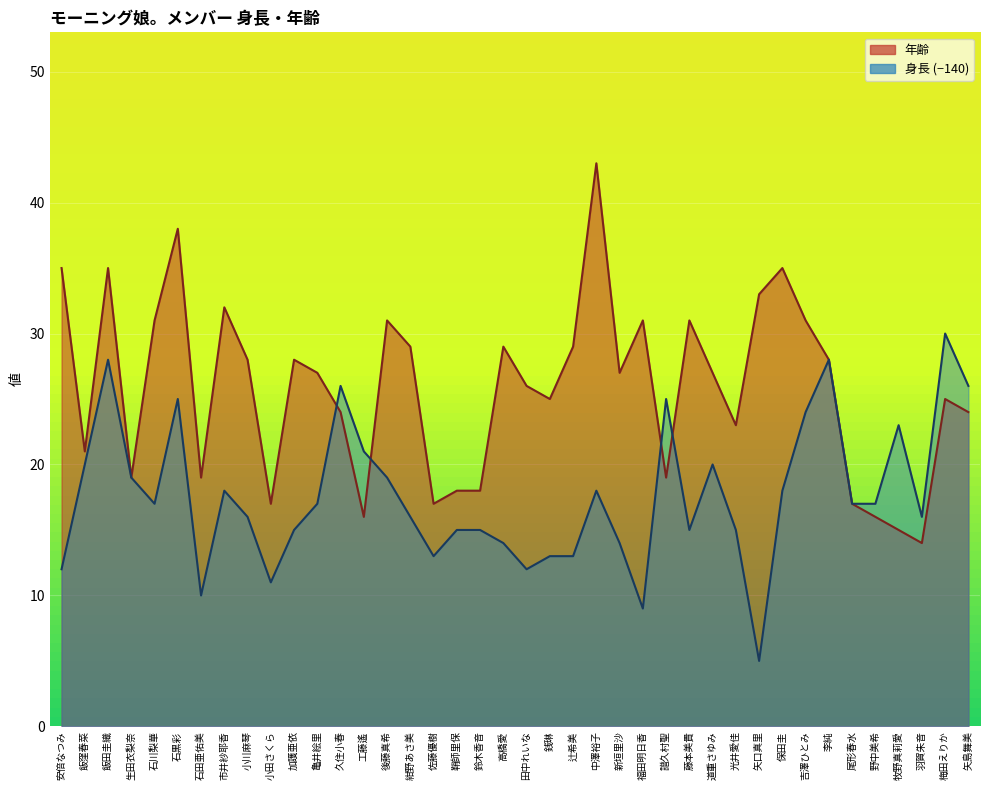

List the labels in order of 年齢 value, smallest first.

羽賀朱音, 牧野真莉愛, 工藤遙, 野中美希, 小田さくら, 佐藤優樹, 尾形春水, 鞘師里保, 鈴木香音, 生田衣梨奈, 石田亜佑美, 譜久村聖, 飯窪春菜, 光井愛佳, 久住小春, 矢島舞美, 銭琳, 梅田えりか, 田中れいな, 亀井絵里, 新垣里沙, 道重さゆみ, 小川麻琴, 加護亜依, 李純, 紺野あさ美, 高橋愛, 辻希美, 石川梨華, 後藤真希, 福田明日香, 藤本美貴, 吉澤ひとみ, 市井紗耶香, 矢口真里, 安倍なつみ, 飯田圭織, 保田圭, 石黒彩, 中澤裕子